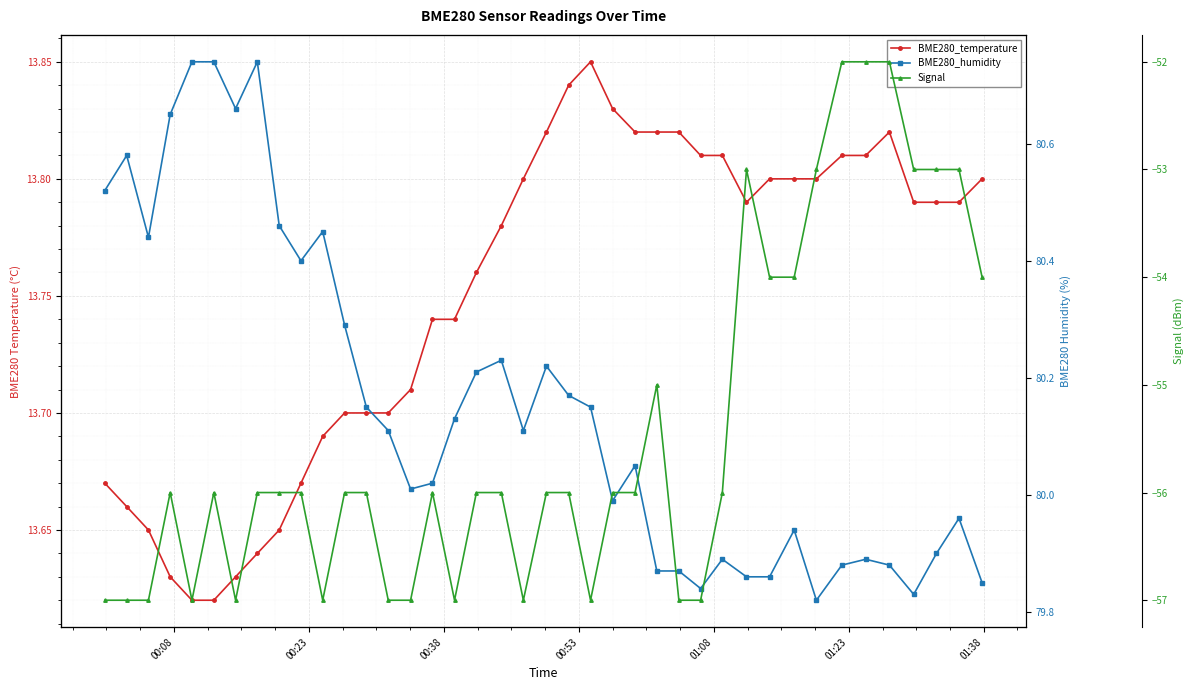

How many lines are shown in the chart?

3